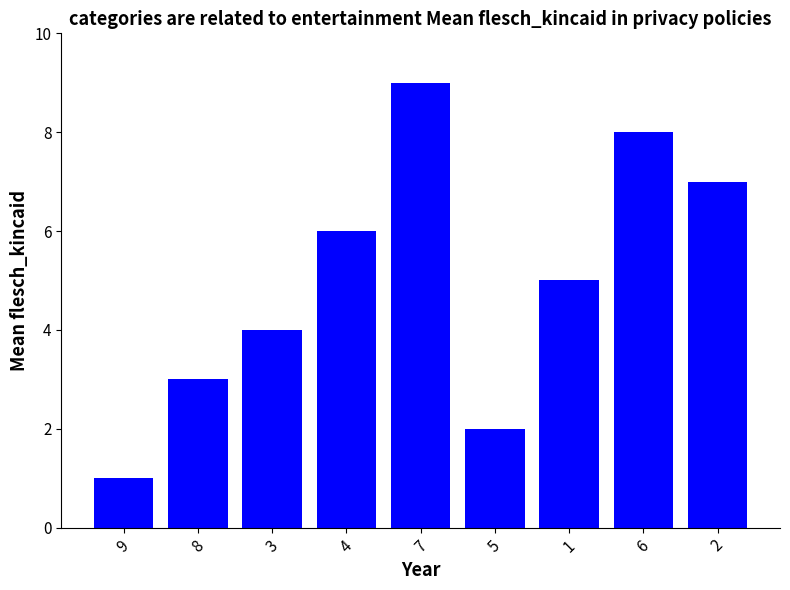

List the labels in order of value, largest first.

7, 6, 2, 4, 1, 3, 8, 5, 9